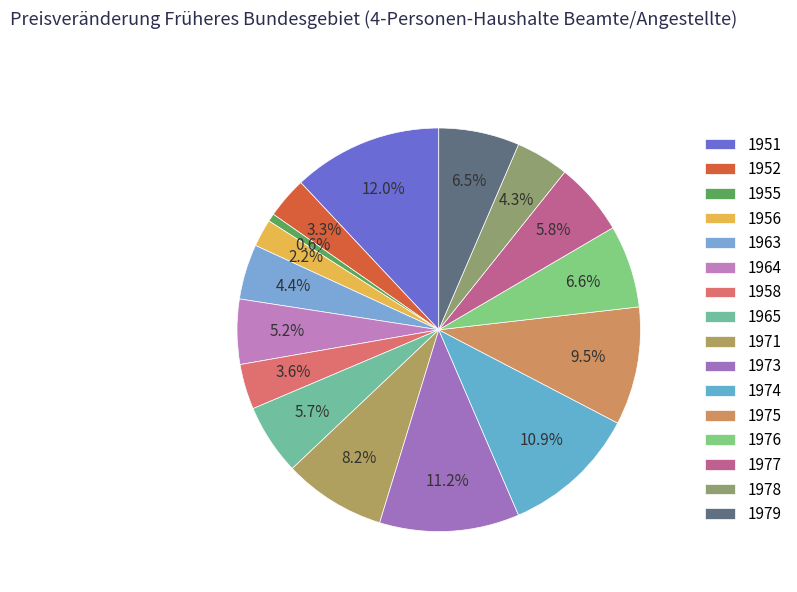

Which has a higher value, 1965 or 1976?

1976